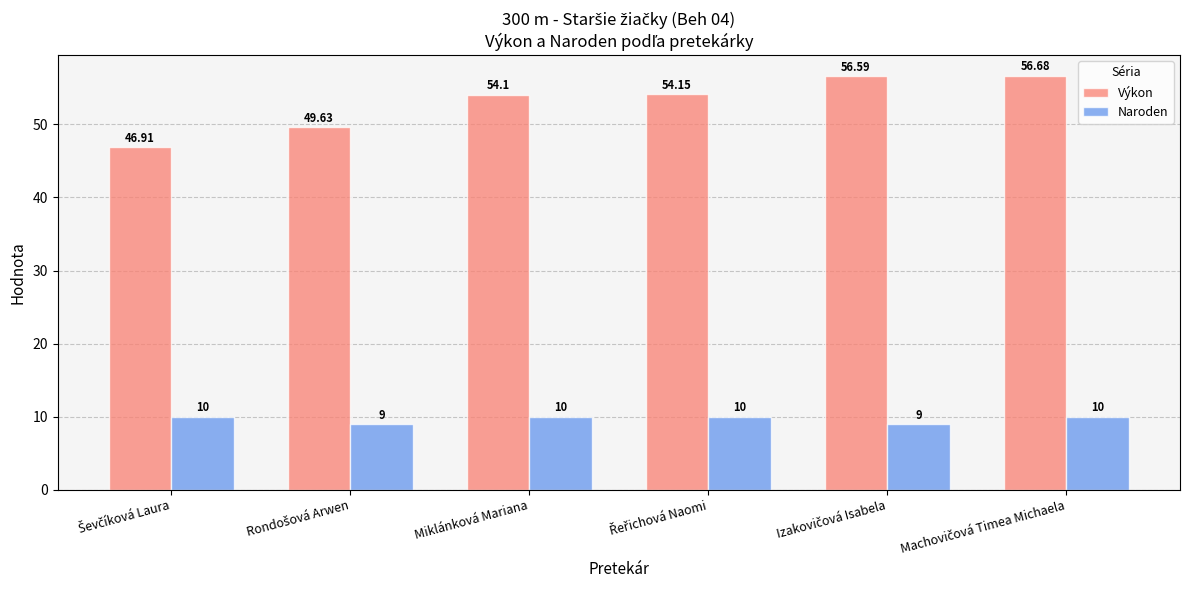

Which series has the largest total across all categories?

Výkon